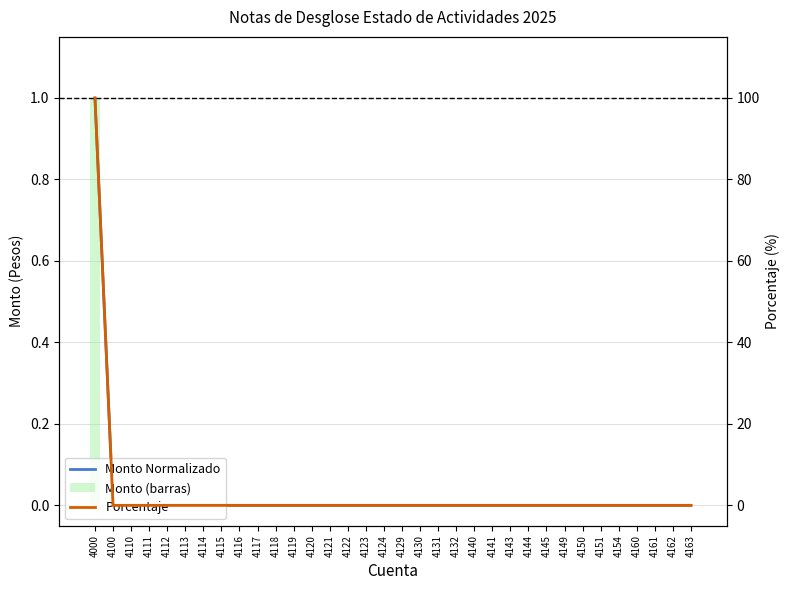

How many positive values does the Porcentaje series have?

1